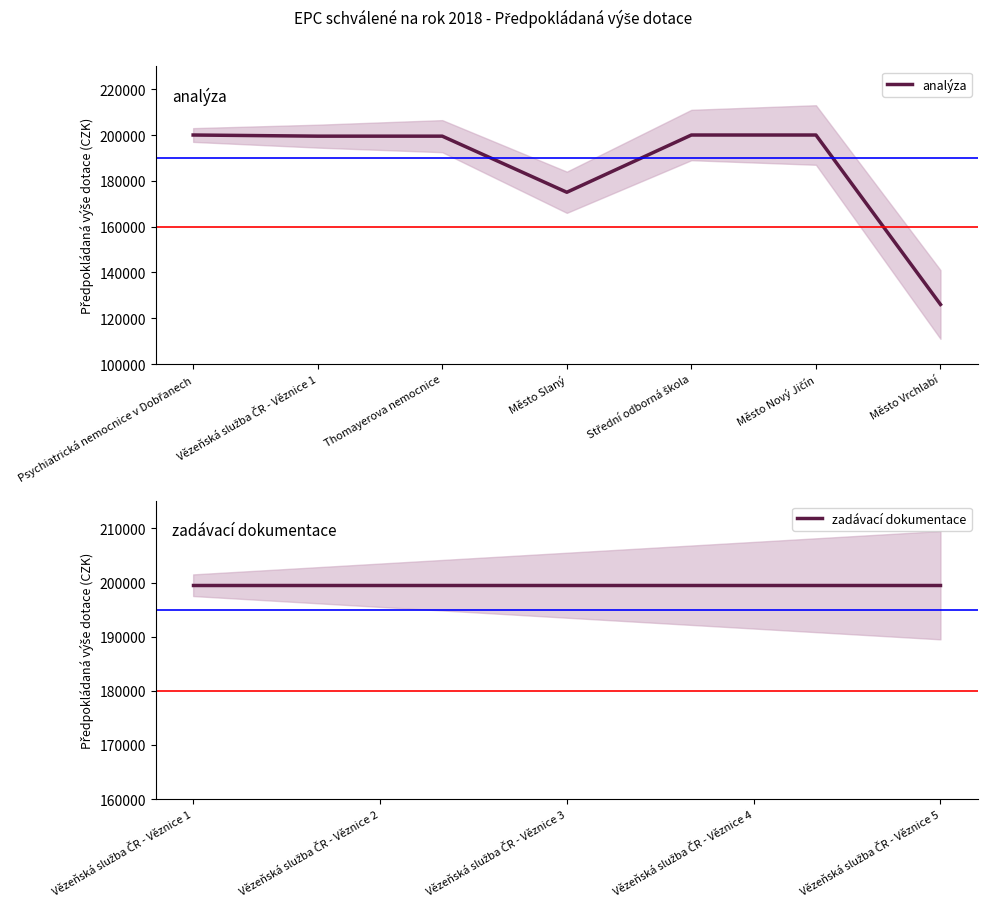

Is this an area chart (filled region under the line)?

No